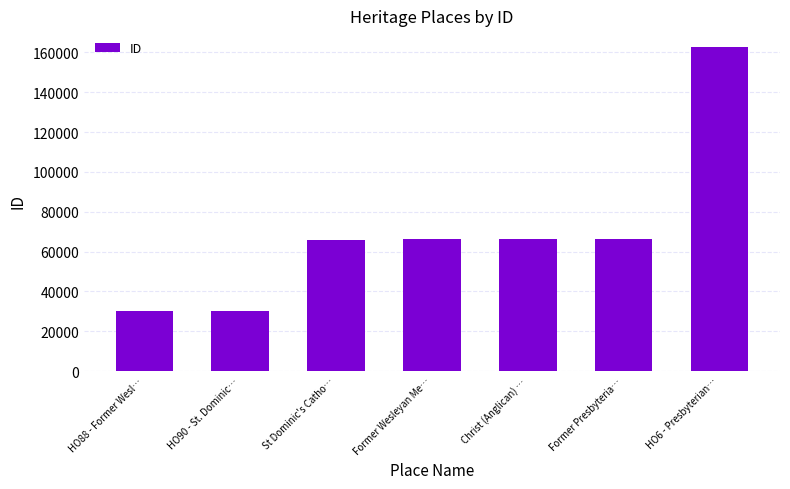

Are the bars grouped side by side (vs. stacked)?

No